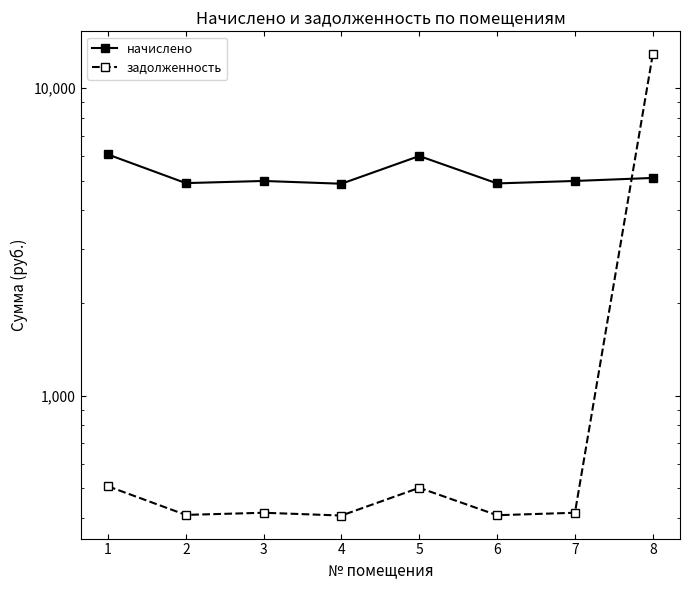

At how many categories does at least one series exceed 11342?

1